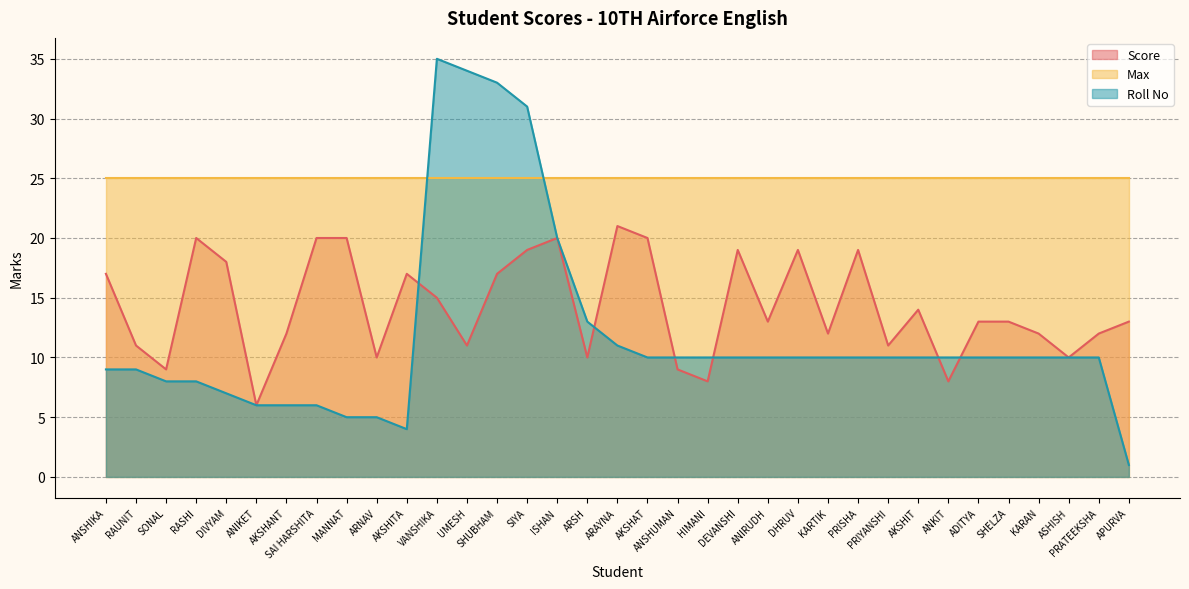

List the labels in order of Roll No value, largest first.

VANSHIKA, UMESH, SHUBHAM, SIYA, ISHAN, ARSH, ARAYNA, AKSHAT, ANSHUMAN, HIMANI, DEVANSHI, ANIRUDH, DHRUV, KARTIK, PRISHA, PRIYANSHI, AKSHIT, ANKIT, ADITYA, SHELZA, KARAN, ASHISH, PRATEEKSHA, ANSHIKA, RAUNIT, SONAL, RASHI, DIVYAM, ANIKET, AKSHANT, SAI HARSHITA, MANNAT, ARNAV, AKSHITA, APURVA